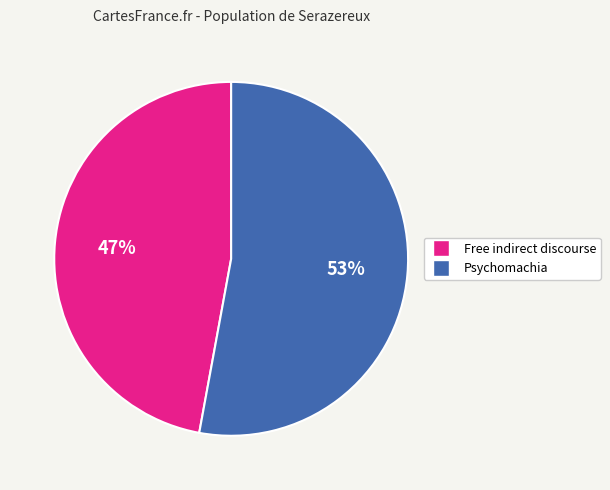

To the nearest percent, what is the difference between the largest and smallest slice percentages?

6%